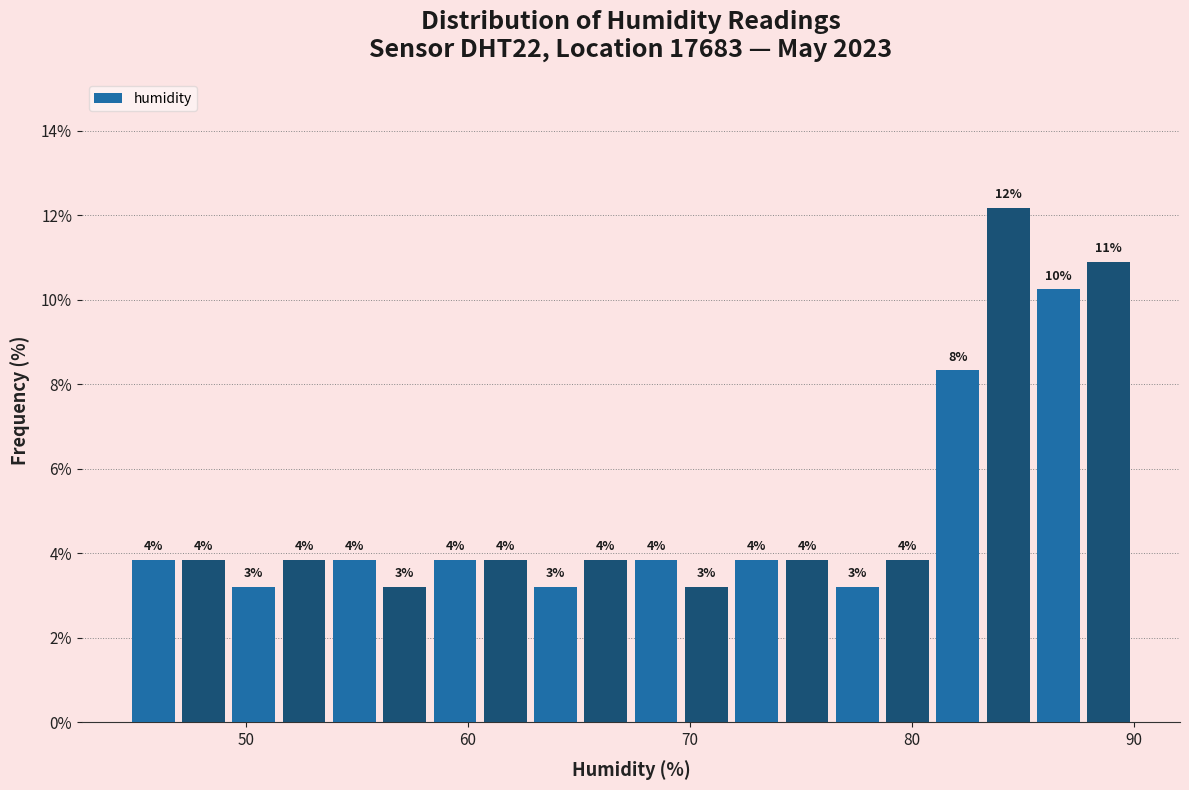

Read against the x-axis, roughly where is the centre of the tallest bar?

84